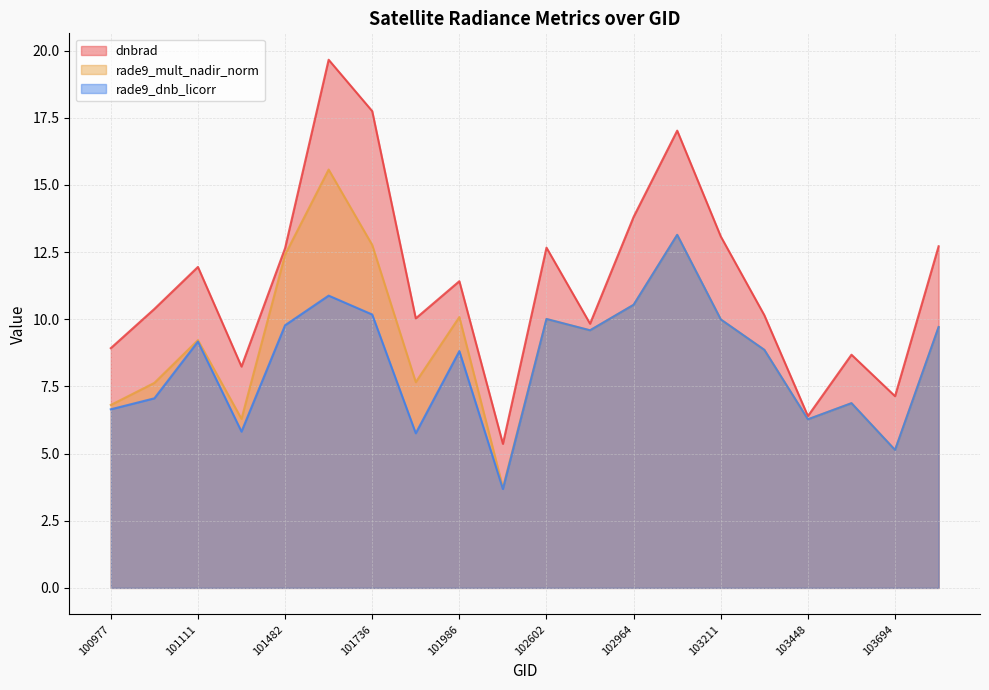

Which category has the lowest value in the rade9_mult_nadir_norm series?

102352